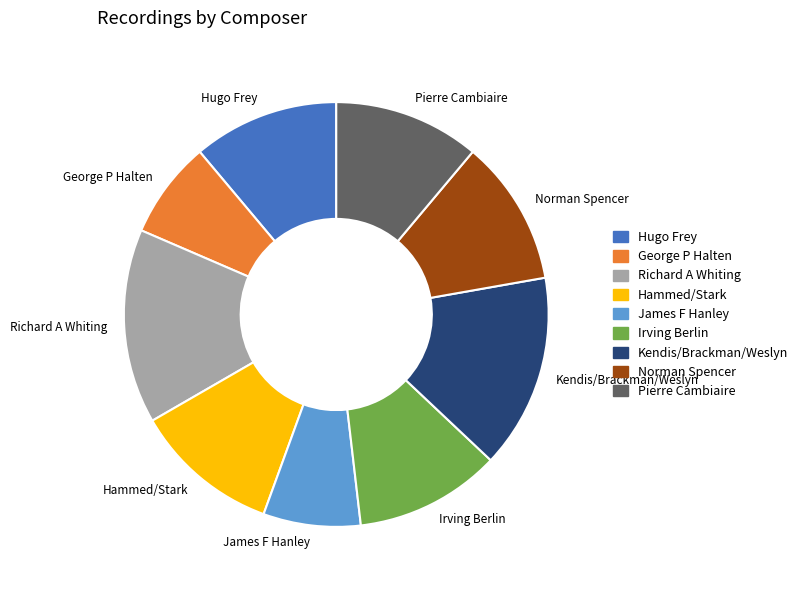

Is the sum of James F Hanley and Norman Spencer greater than half?

No